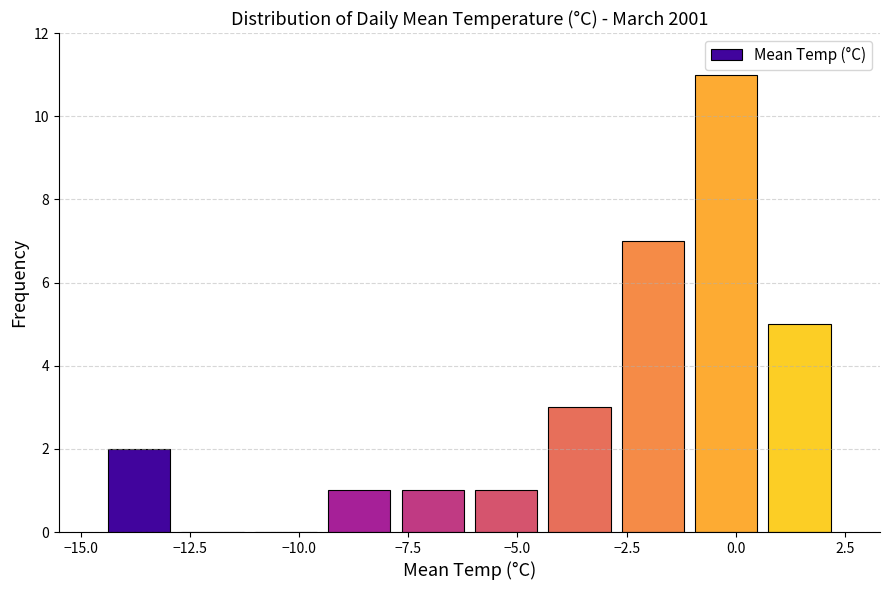

Around what value on the x-axis is the tallest bar? Give the approximate position of its centre, as read against the axis.

0.0